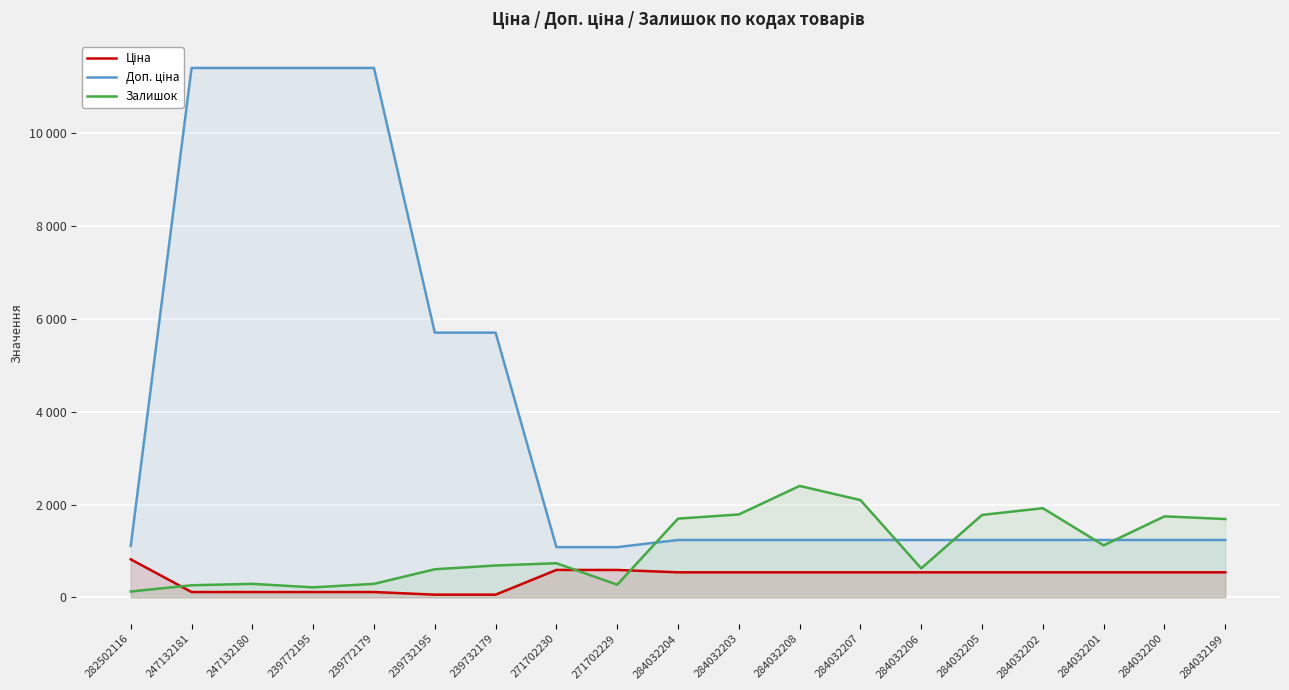

What is the label of the 10th point from the right?

284032204